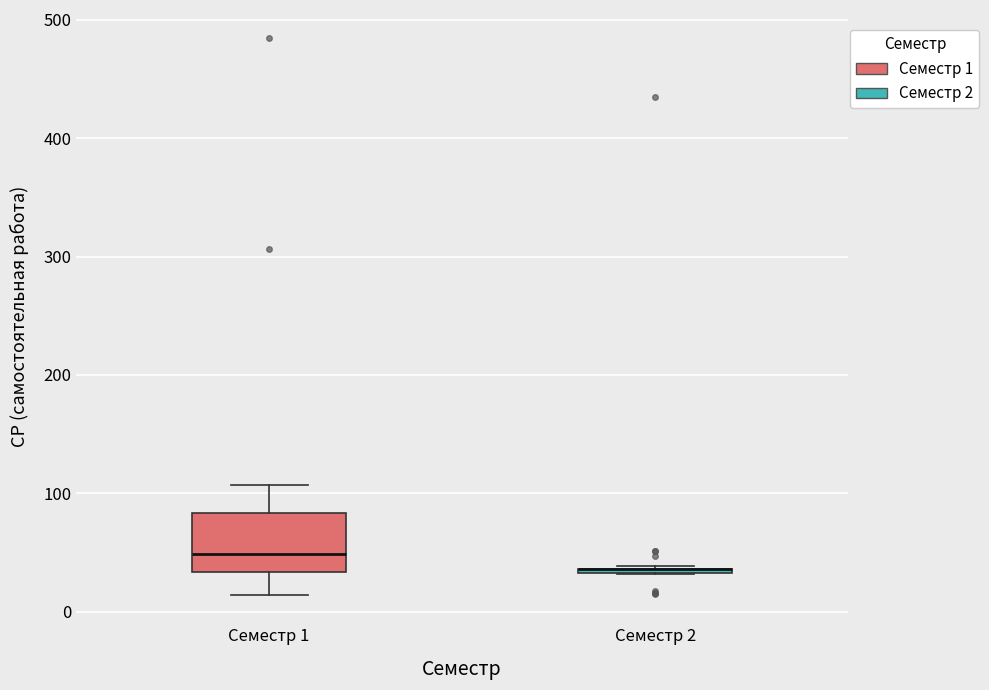

Comparing the boxes themselves (not the whiskers), which one is the tallest?

Семестр 1